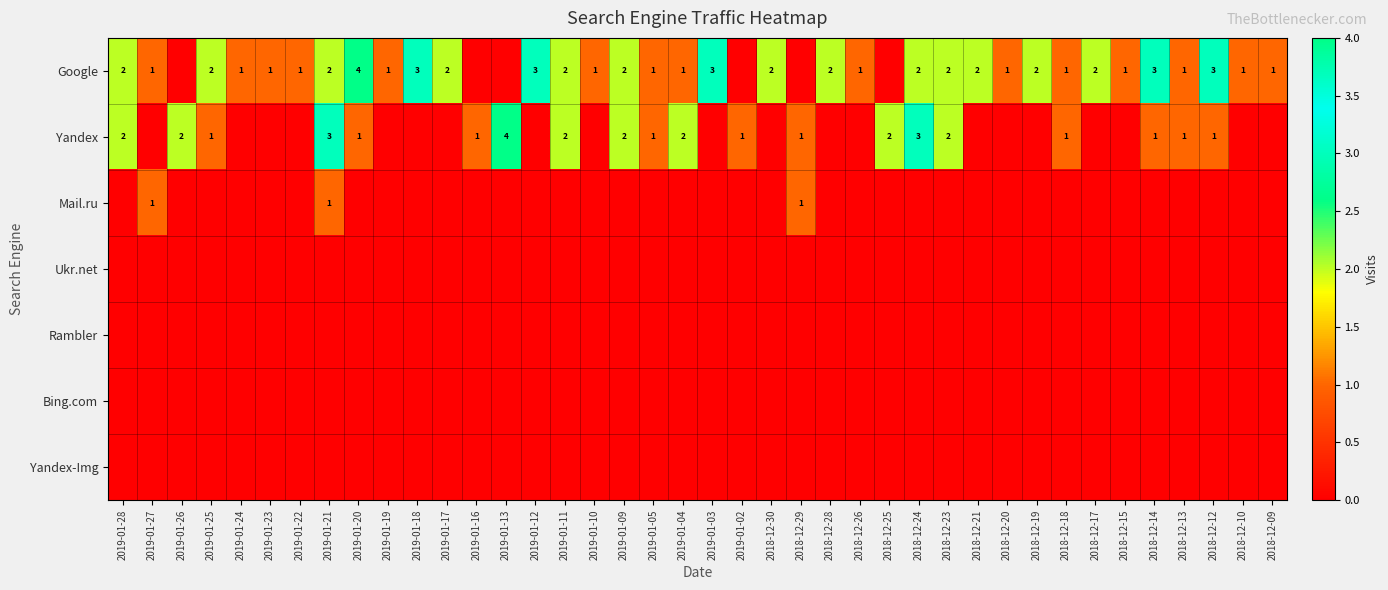

True or false: Yandex has a value of 1 at 2018-12-18.

True